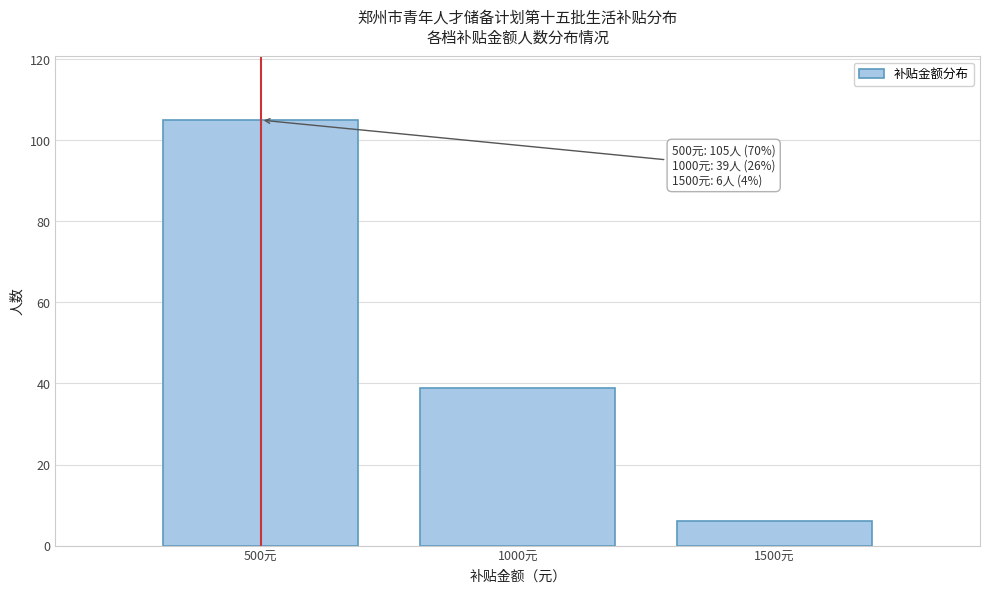

Reading left to right, what are all the values shown in this chart?

500元=105	1000元=39	1500元=6